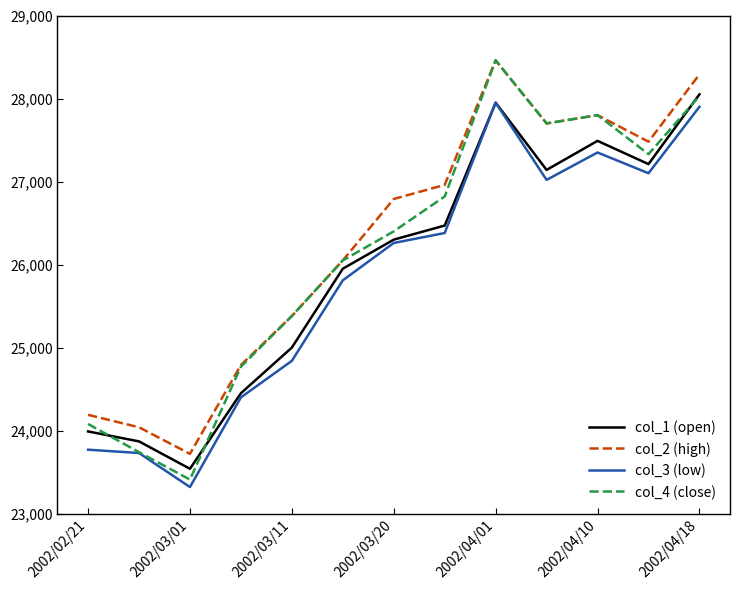

Which series has the largest range (max minus min)?

col_4 (close)